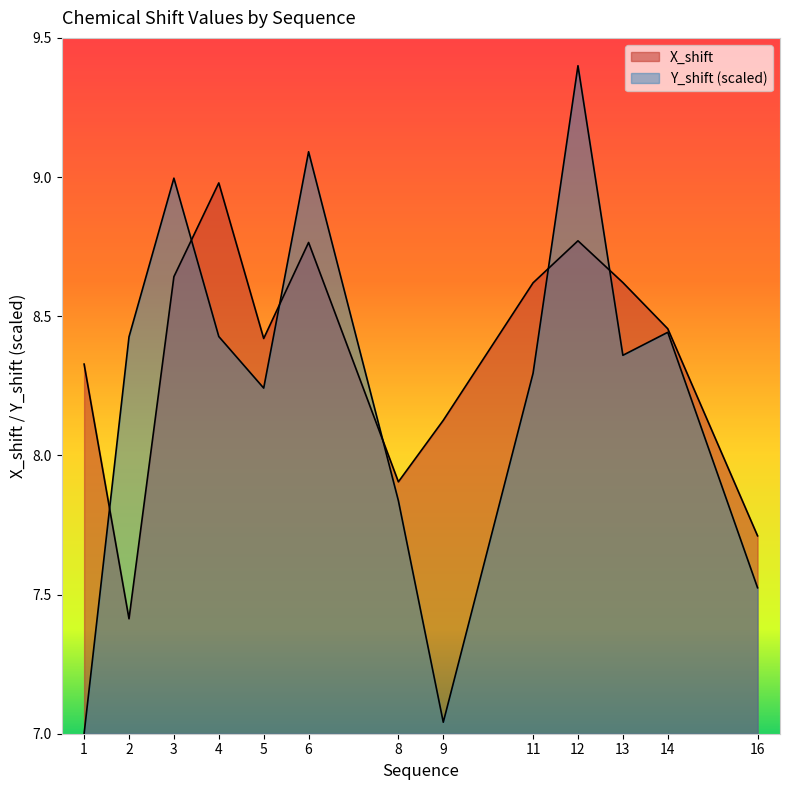

Which series ends up on top after the final intersection of X_shift and Y_shift?

X_shift